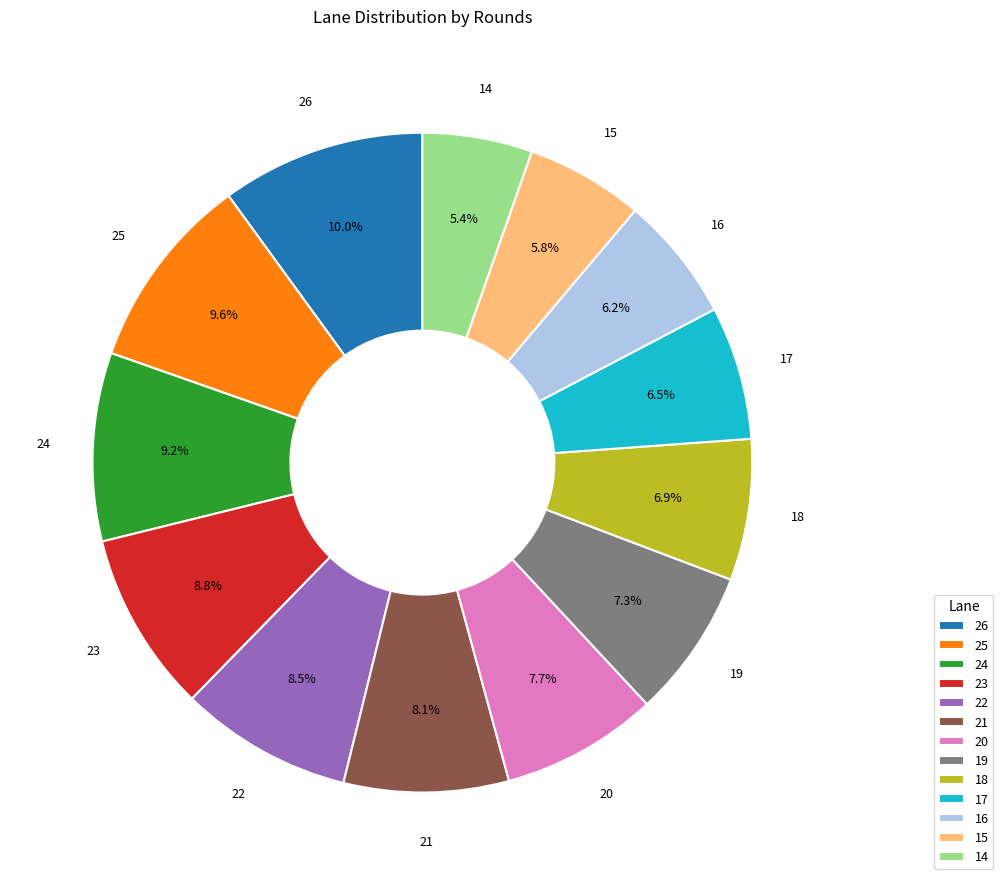

Does 23 represent more than half of the total?

No